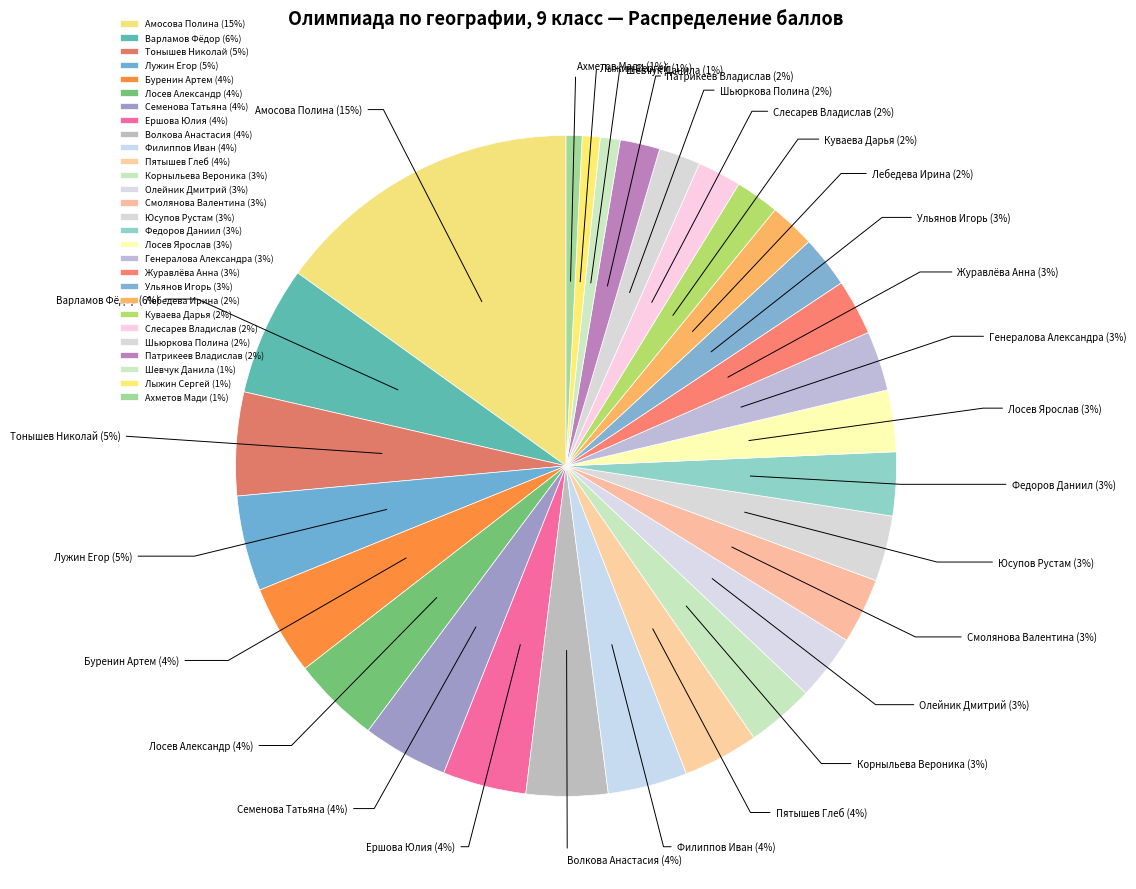

Is it true that Журавлёва Анна (3%) is 3% of the pie?

True